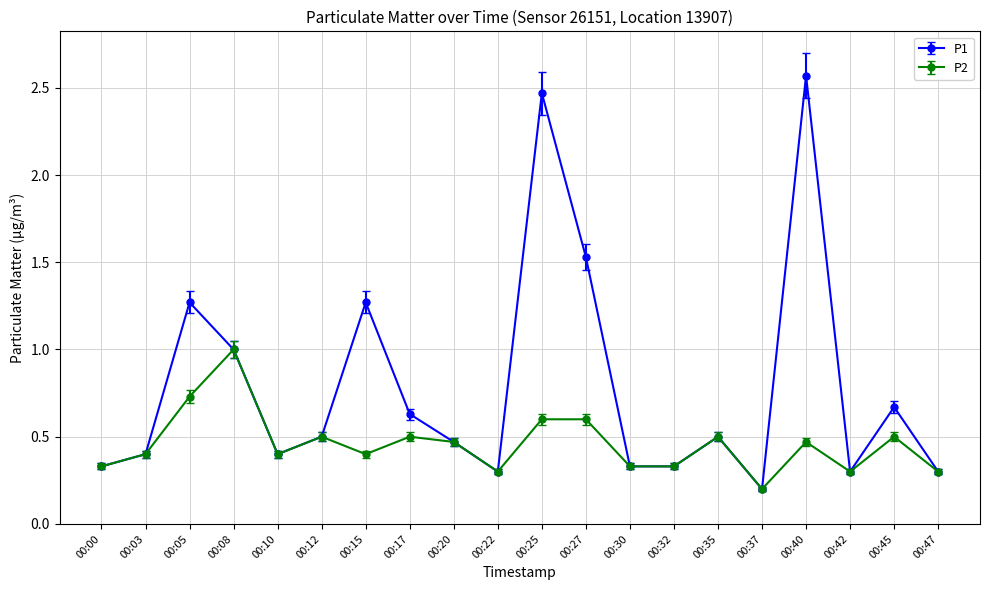

What is the value of the P2 point at the 7th from the left?

0.4